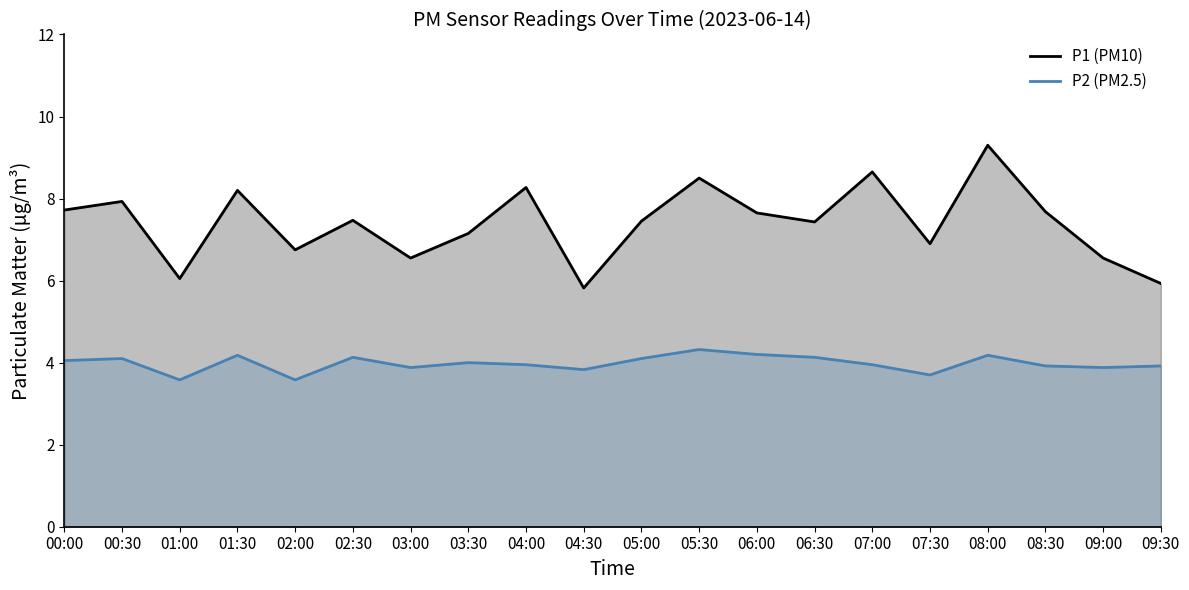

At which category does the chart reach its minimum across all series?

01:00